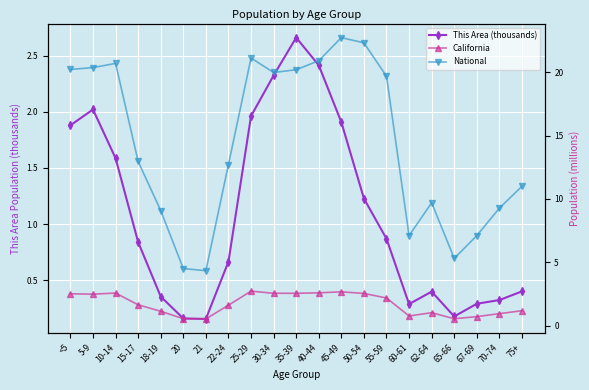

Where is This Area (thousands) nearest to the value 1?

55-59